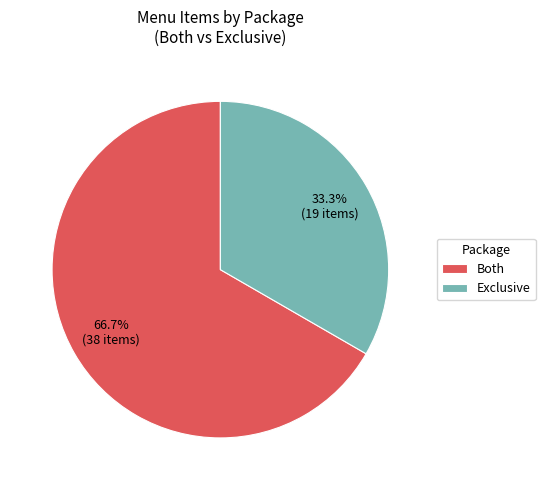

To the nearest percent, what portion does Exclusive represent?

33%